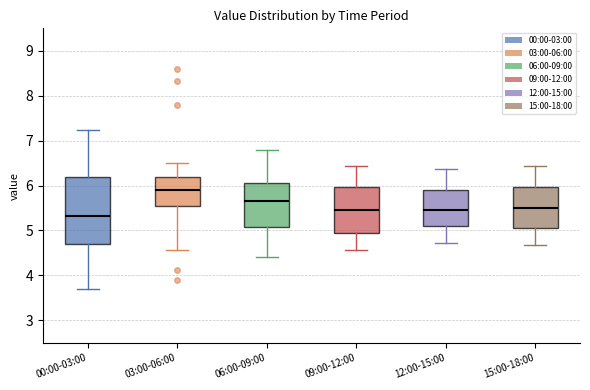

Comparing the boxes themselves (not the whiskers), which one is the tallest?

00:00-03:00